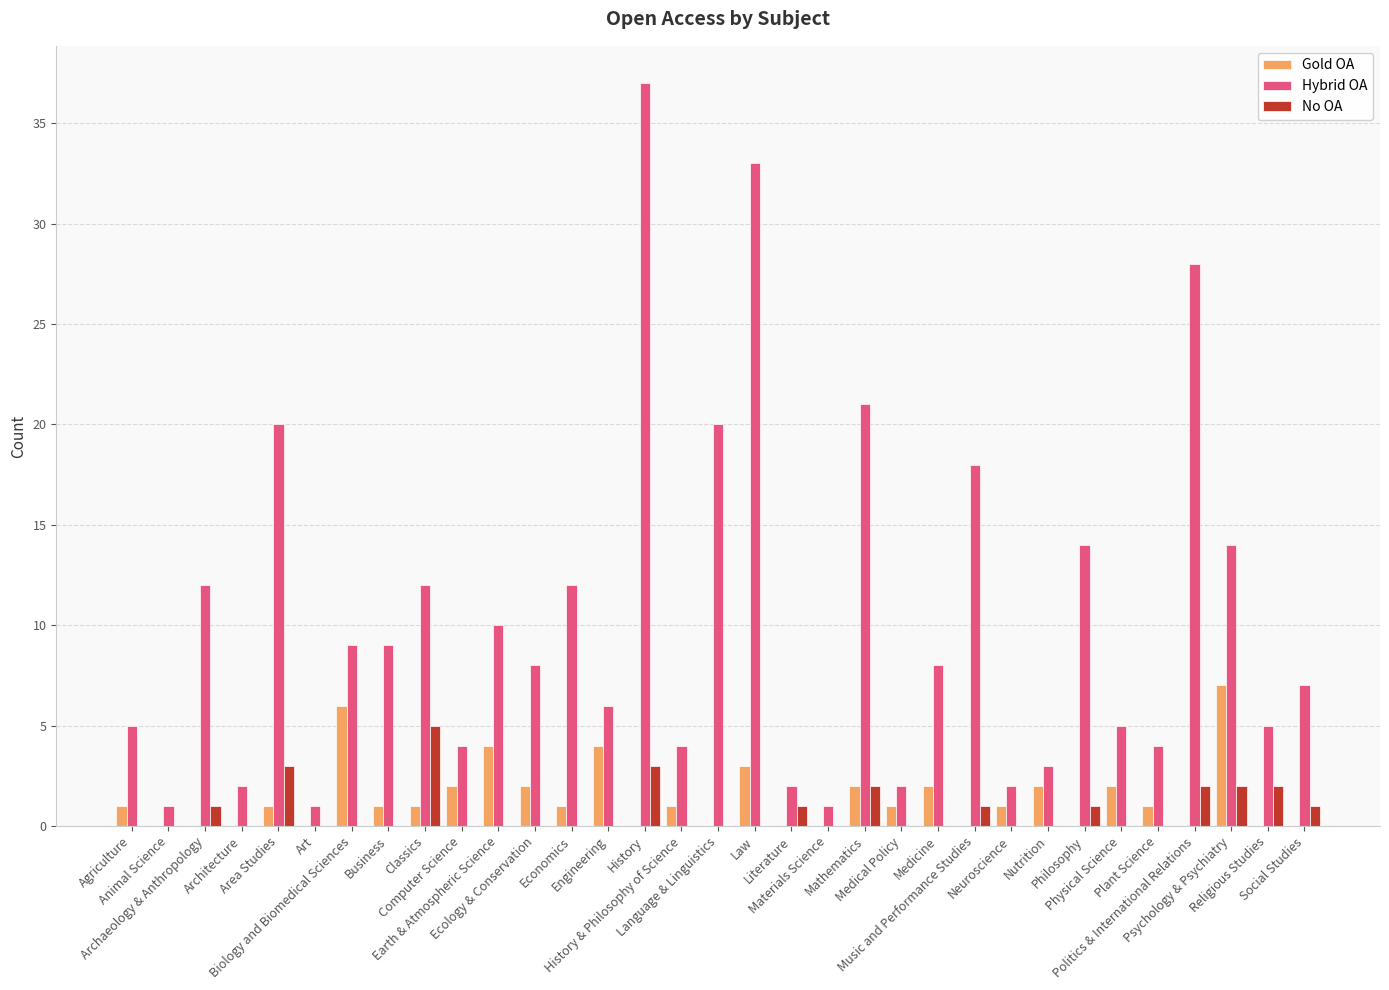

Reading left to right, transcribe all the data shown in this chart.

Gold OA: 1	0	0	0	1	0	6	1	1	2	4	2	1	4	0	1	0	3	0	0	2	1	2	0	1	2	0	2	1	0	7	0	0
Hybrid OA: 5	1	12	2	20	1	9	9	12	4	10	8	12	6	37	4	20	33	2	1	21	2	8	18	2	3	14	5	4	28	14	5	7
No OA: 0	0	1	0	3	0	0	0	5	0	0	0	0	0	3	0	0	0	1	0	2	0	0	1	0	0	1	0	0	2	2	2	1